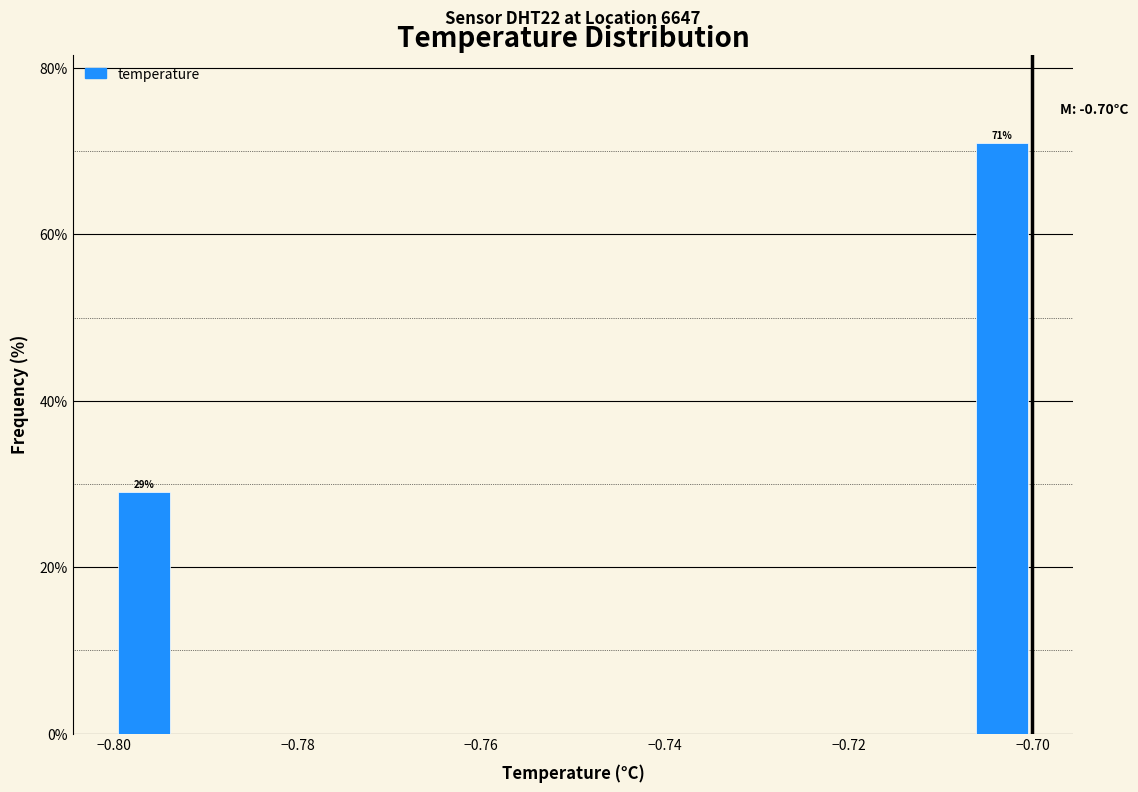

Around what value on the x-axis is the tallest bar? Give the approximate position of its centre, as read against the axis.

-0.704